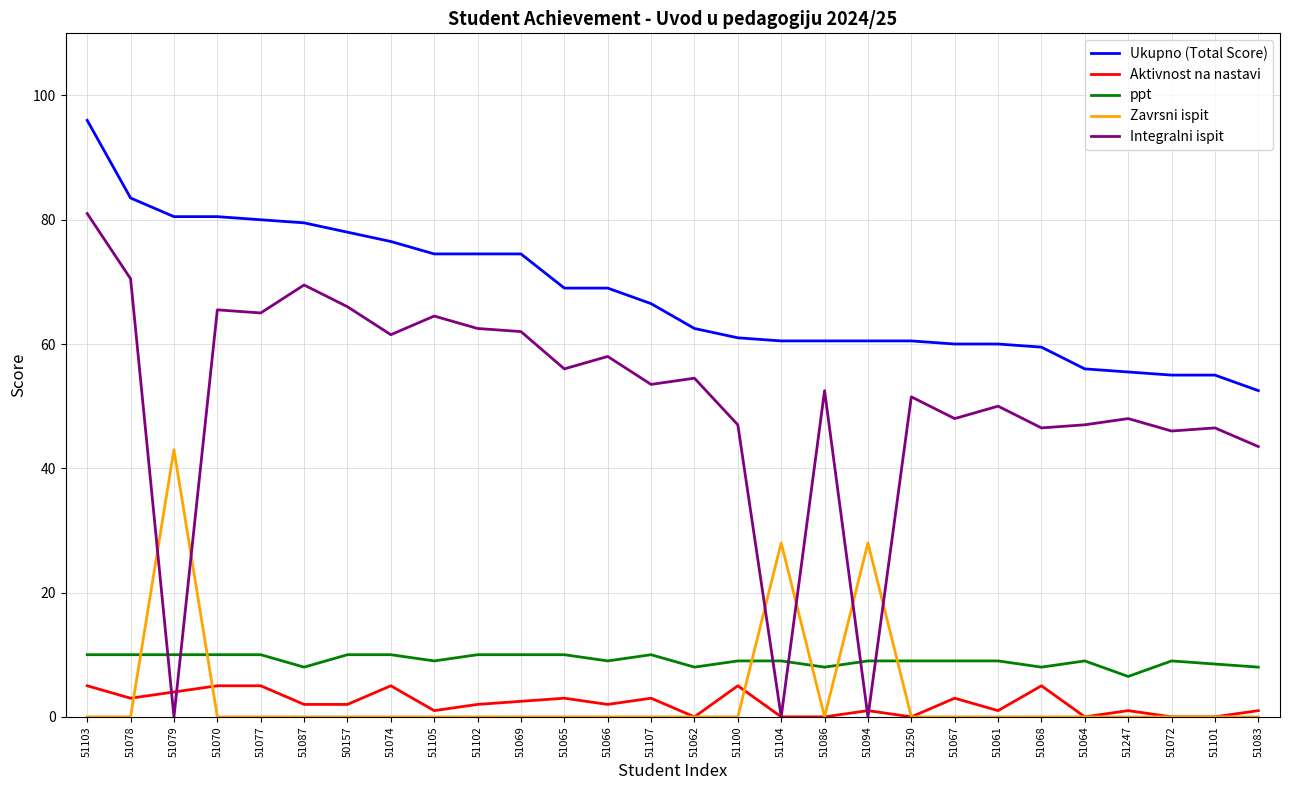

True or false: Aktivnost na nastavi and ppt intersect in this chart.

False